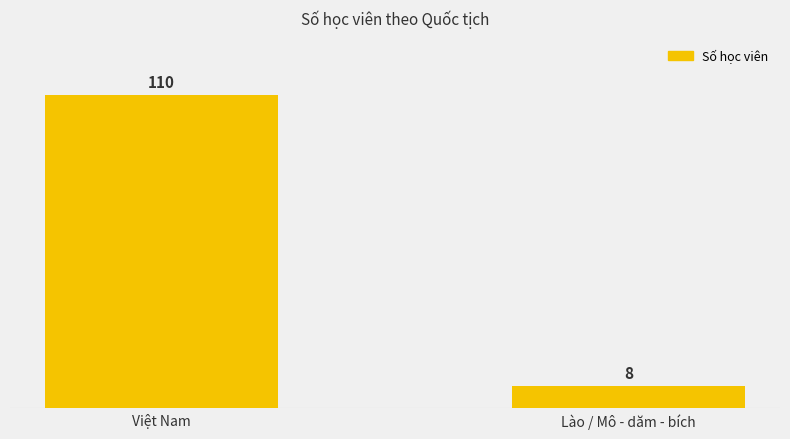

What is the sum of all values?

118